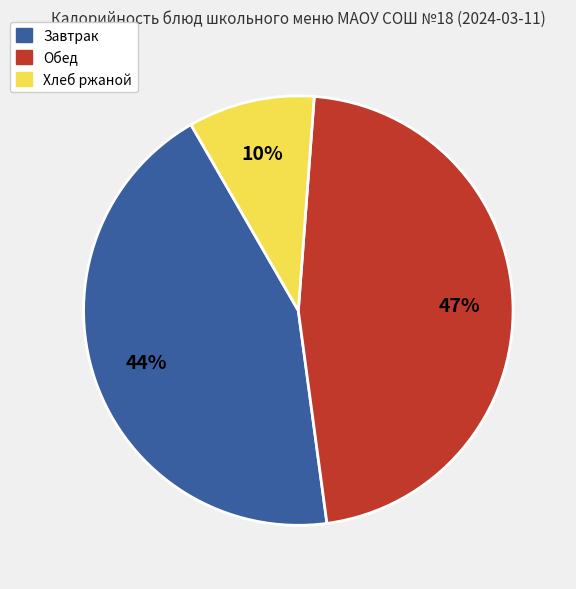

To the nearest percent, what is the average slice percentage?

33%